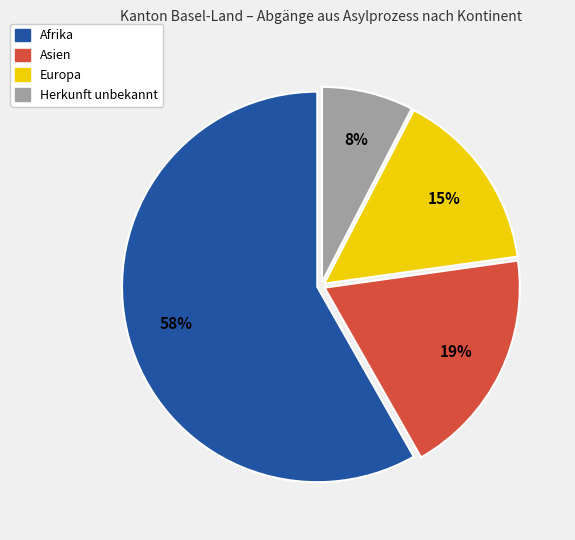

What percentage is the Europa slice, to the nearest percent?

15%